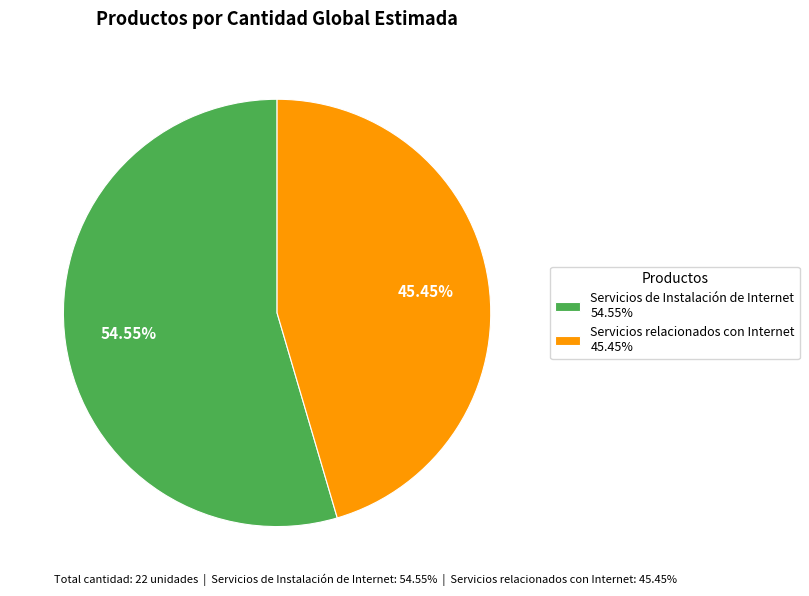

What is the smallest slice in the pie chart?

Servicios relacionados con Internet